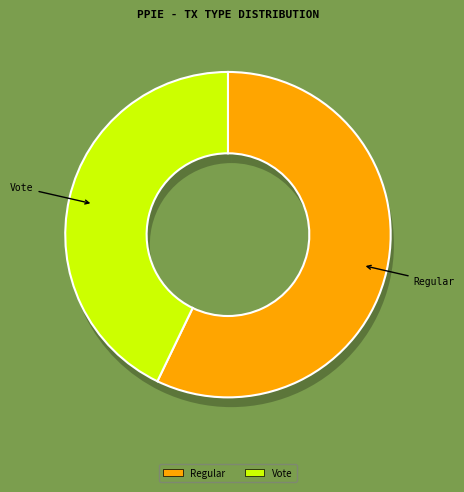

The Vote slice represents 43% of the pie. True or false?

True